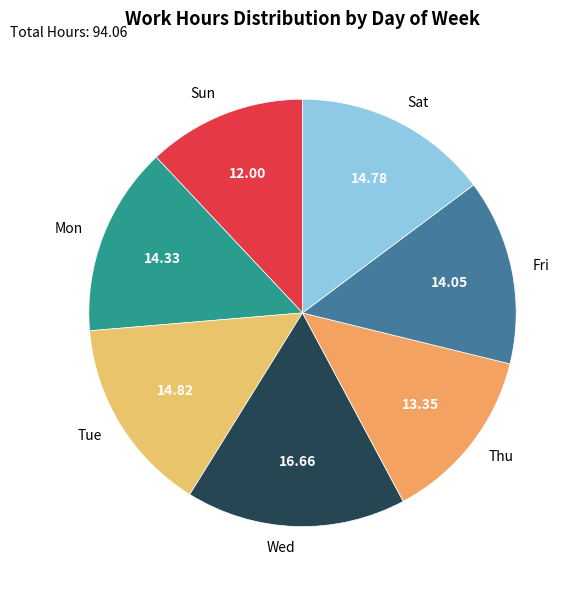

Does any single category account for the majority?

No